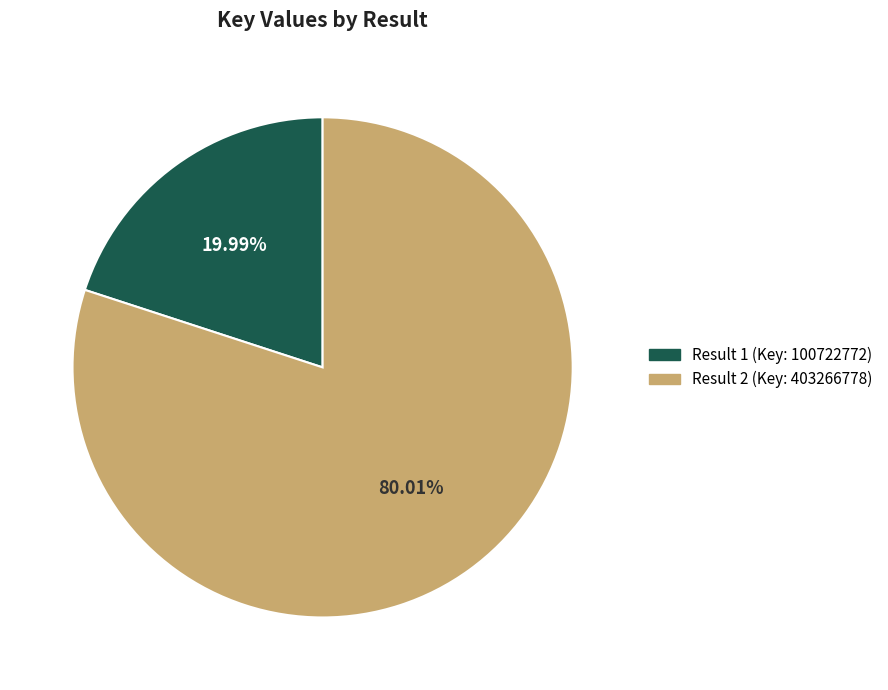

Is there a majority slice in this chart?

Yes